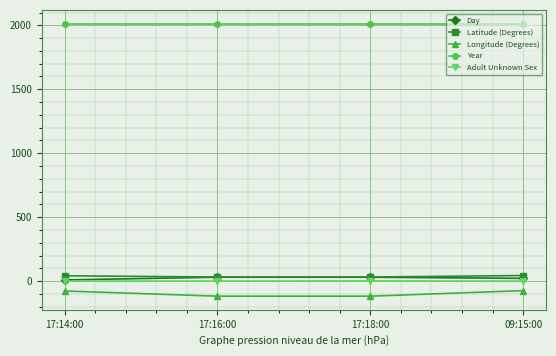

True or false: Longitude (Degrees) and Year cross at least once.

False